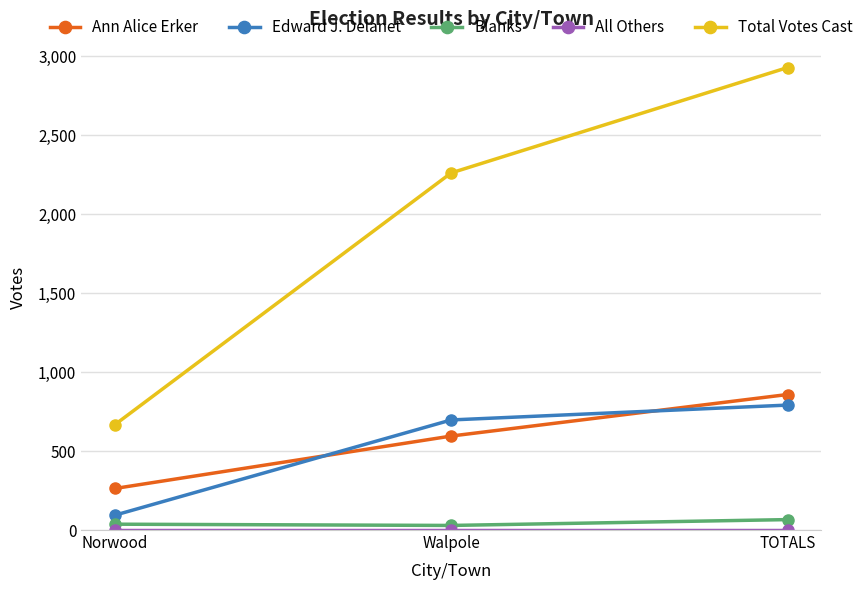

What is the total value across all series at TOTALS?

4643